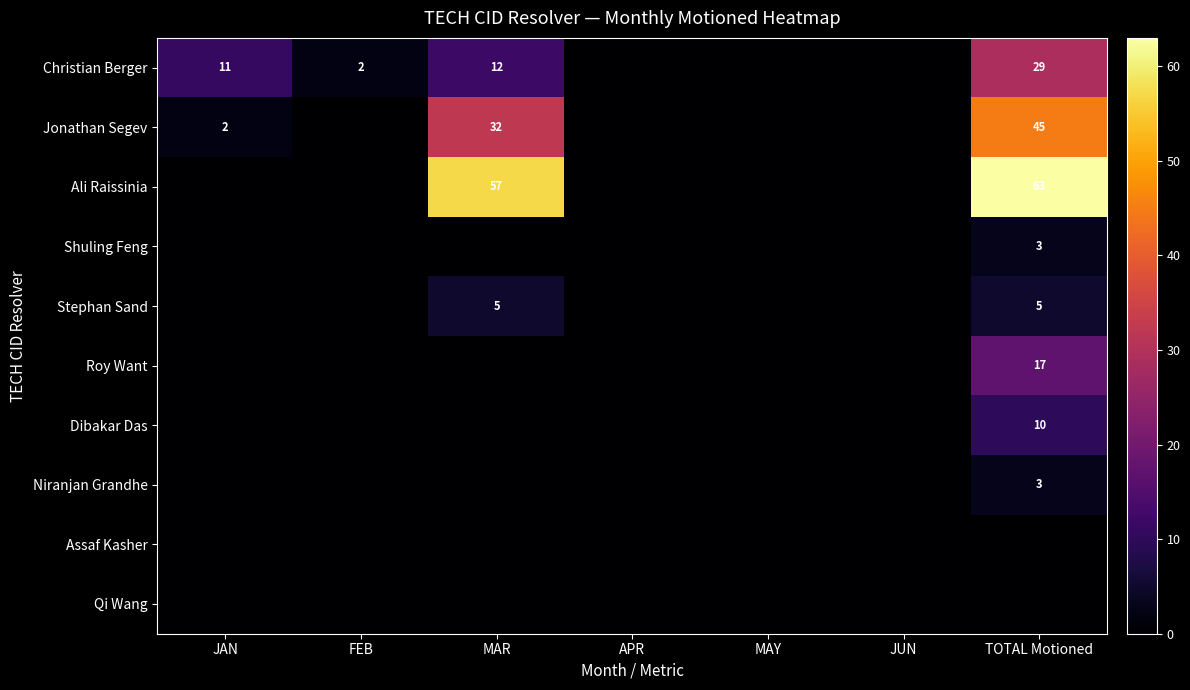

Rank the series by their maximum value, from lowest to highest.

Assaf Kasher, Qi Wang, Shuling Feng, Niranjan Grandhe, Stephan Sand, Dibakar Das, Roy Want, Christian Berger, Jonathan Segev, Ali Raissinia